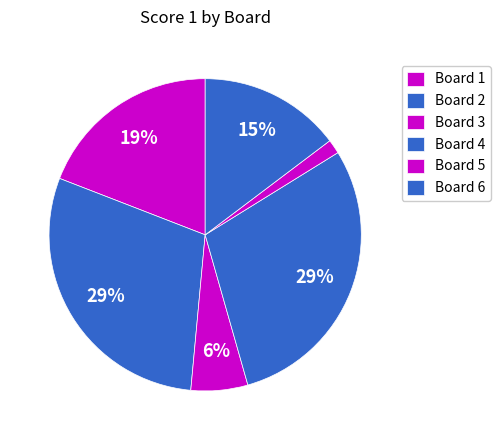

How many segments does this pie chart have?

6